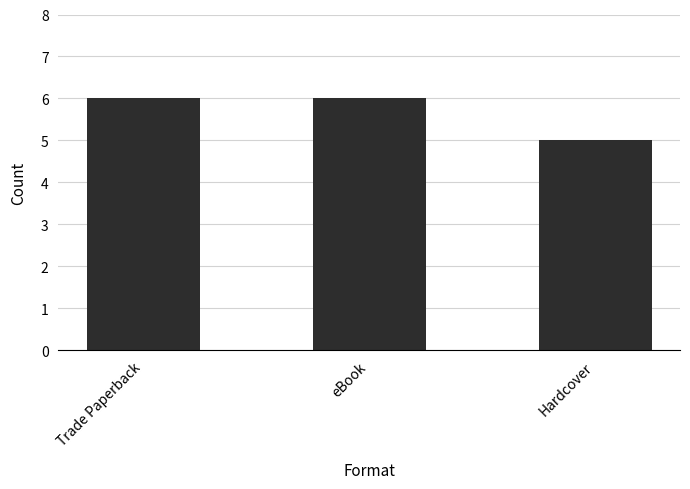

Which has a higher value, eBook or Hardcover?

eBook